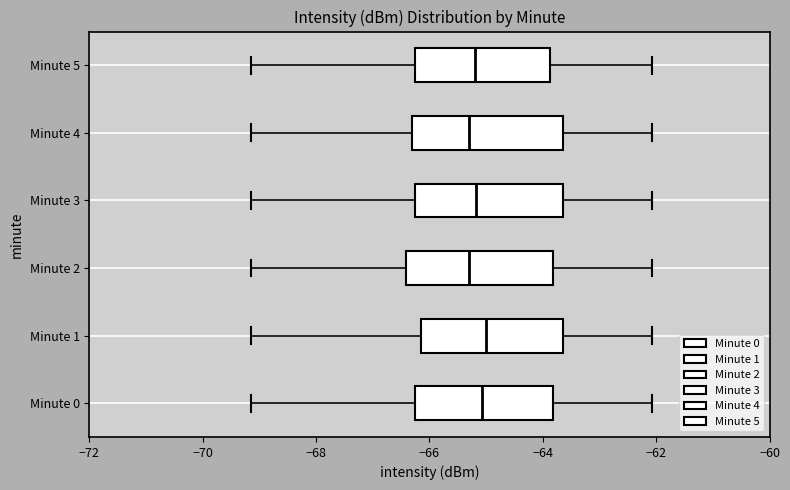

Where does the left whisker of the box for Minute 5 end on the x-axis? The values are not printed on the chart, so give them approximately, as read against the axis.

-69.2